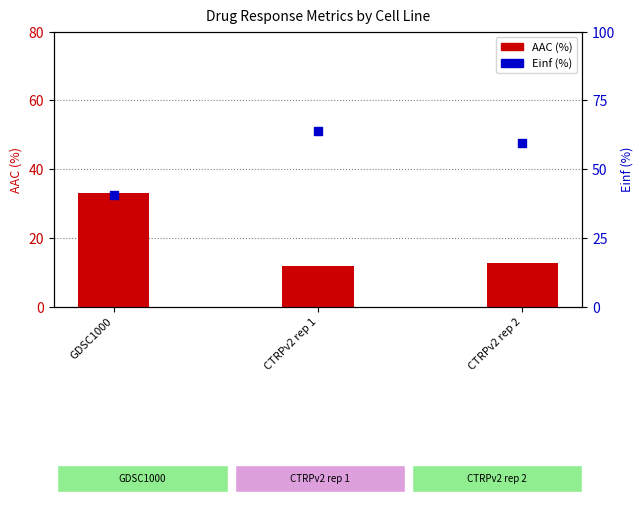

Is the value of AAC (%) at CTRPv2 rep 1 greater than the value of Einf (%) at GDSC1000?

No